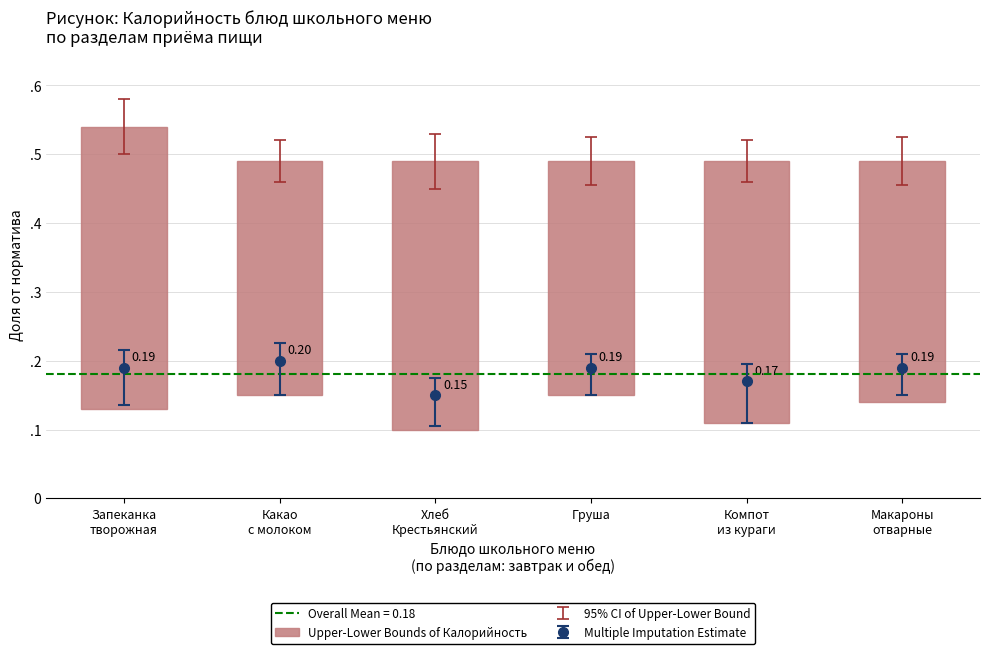

What is the label of the 3rd bar from the left?

Хлеб
Крестьянский